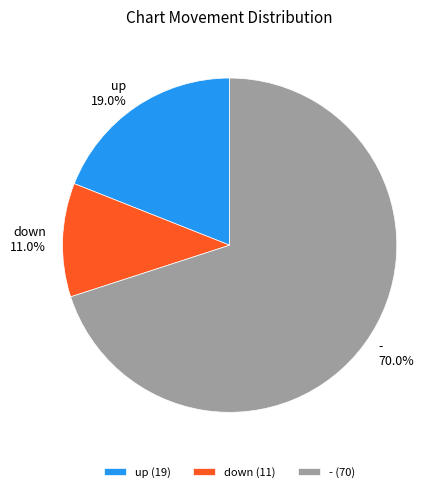

To the nearest percent, what percentage of the pie is up?

19%